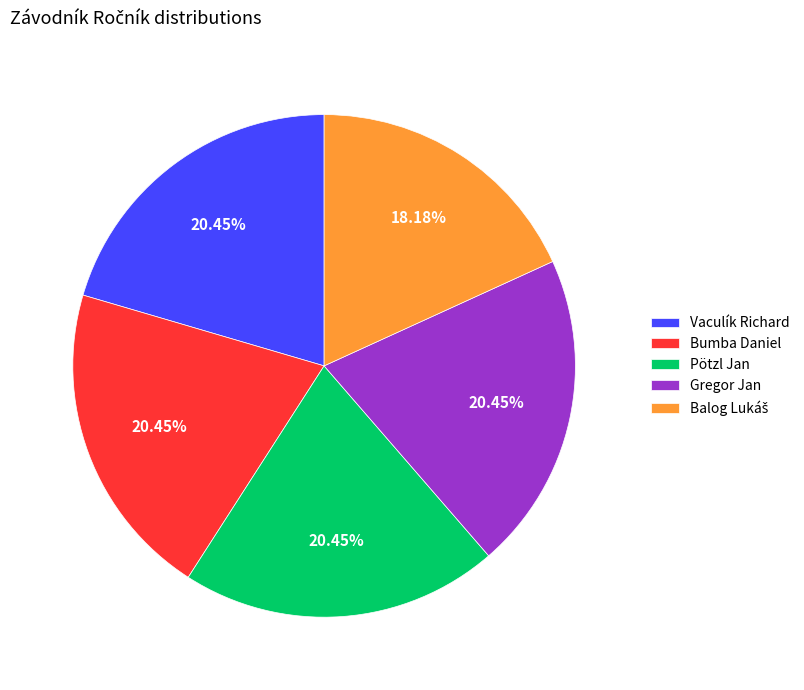

Combined, do Vaculík Richard and Gregor Jan account for over 50%?

No